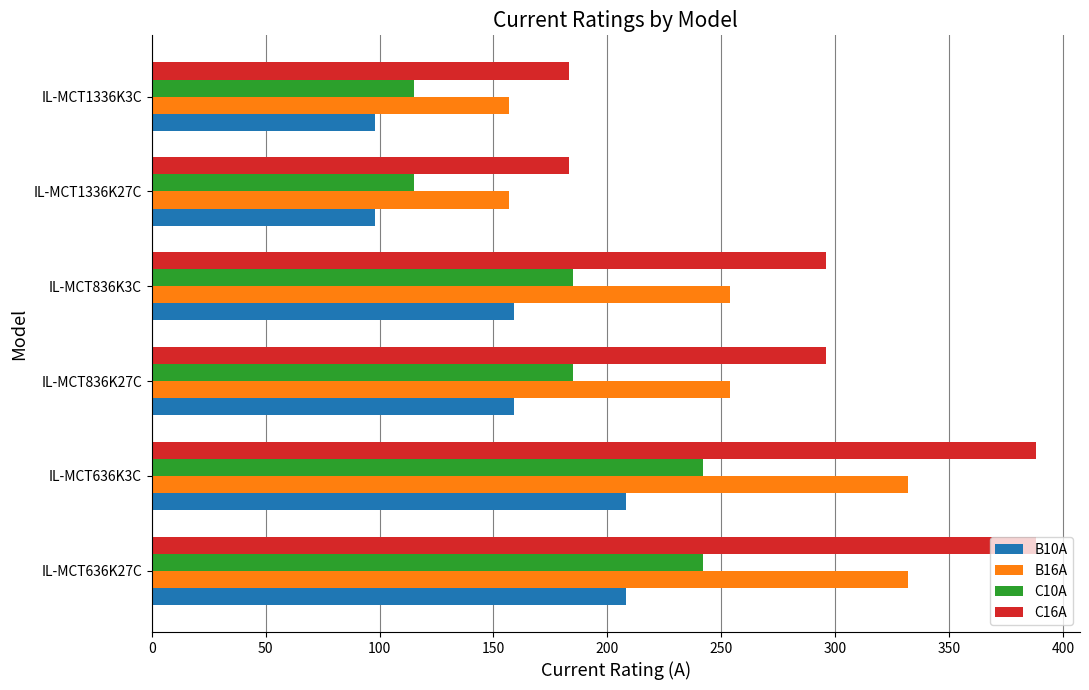

Count the C10A values in the range 115 to 242.

6